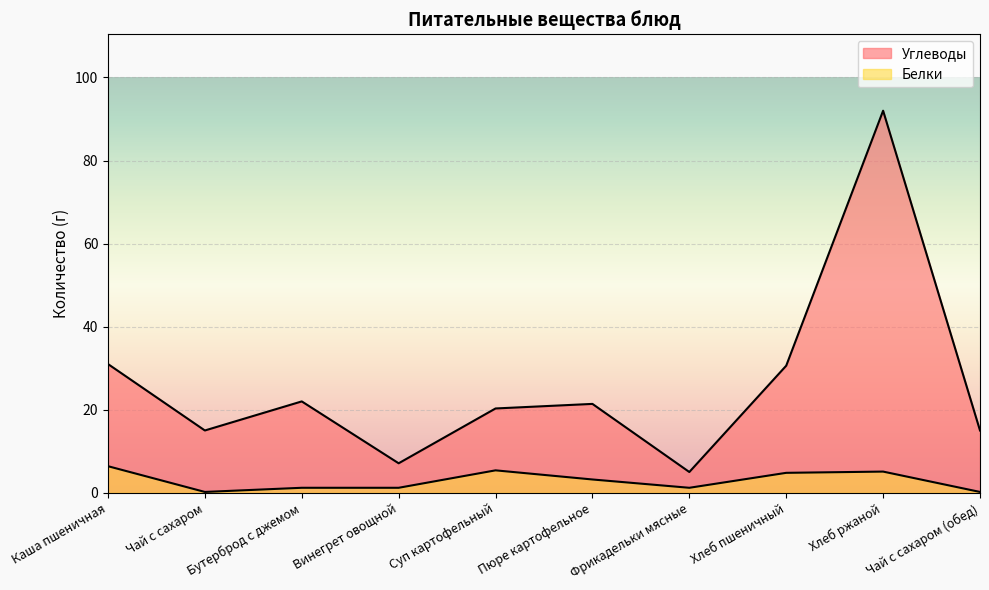

Does the chart display data point markers on the line(s)?

No